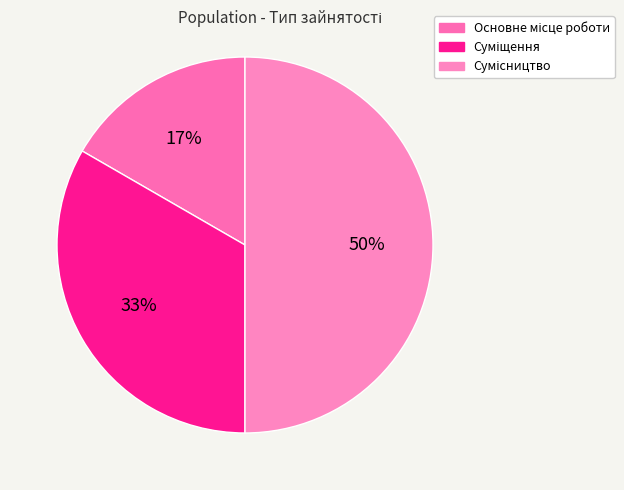

Count the number of slices in the pie.

3